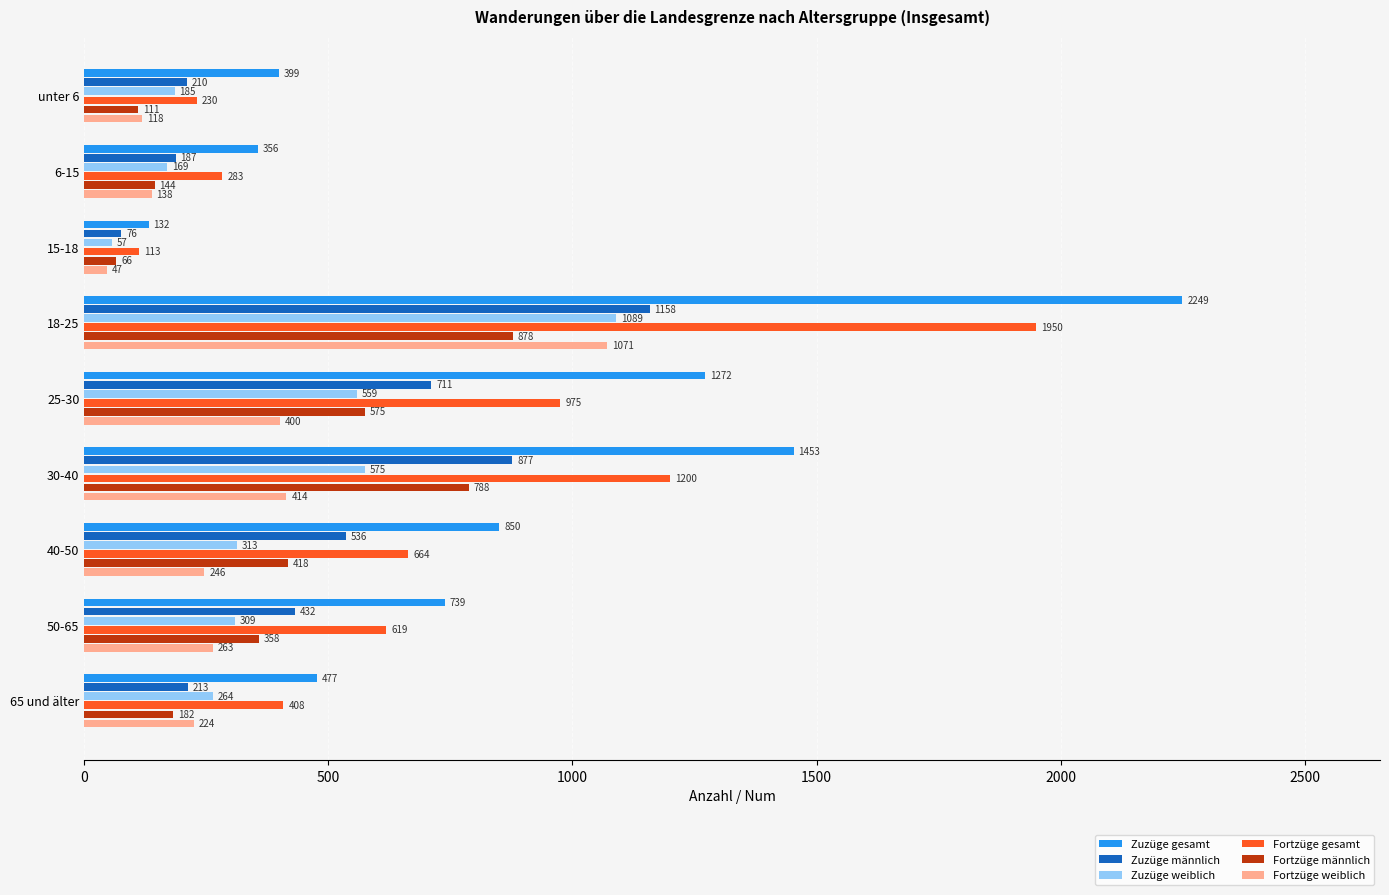

What are all the series names shown in the legend?

Zuzüge gesamt, Zuzüge männlich, Zuzüge weiblich, Fortzüge gesamt, Fortzüge männlich, Fortzüge weiblich